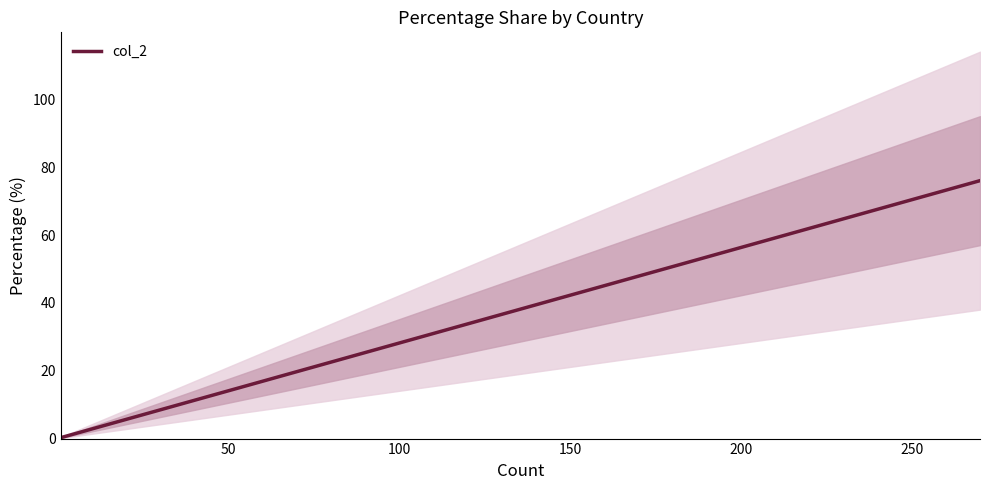

How many data points are less than 1?

5